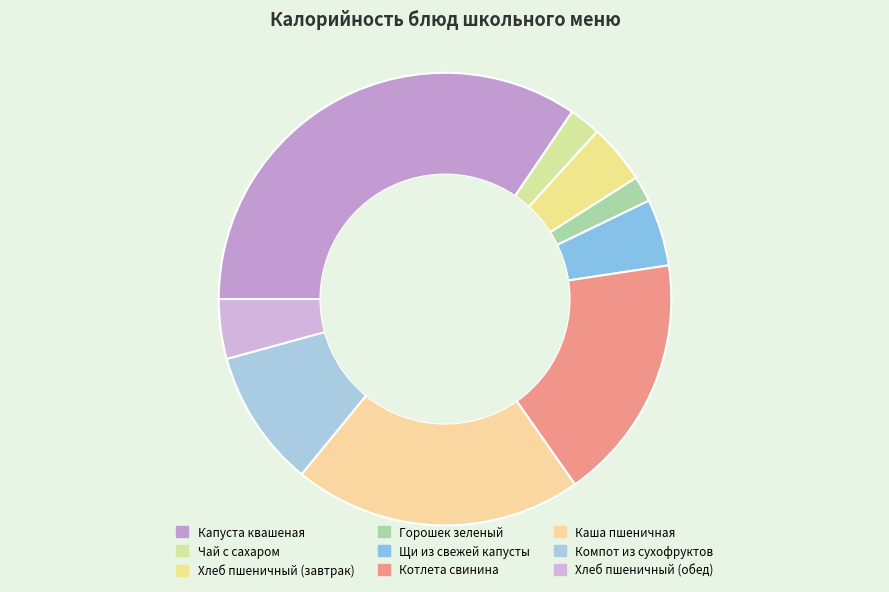

Is Компот из сухофруктов the majority of the pie?

No